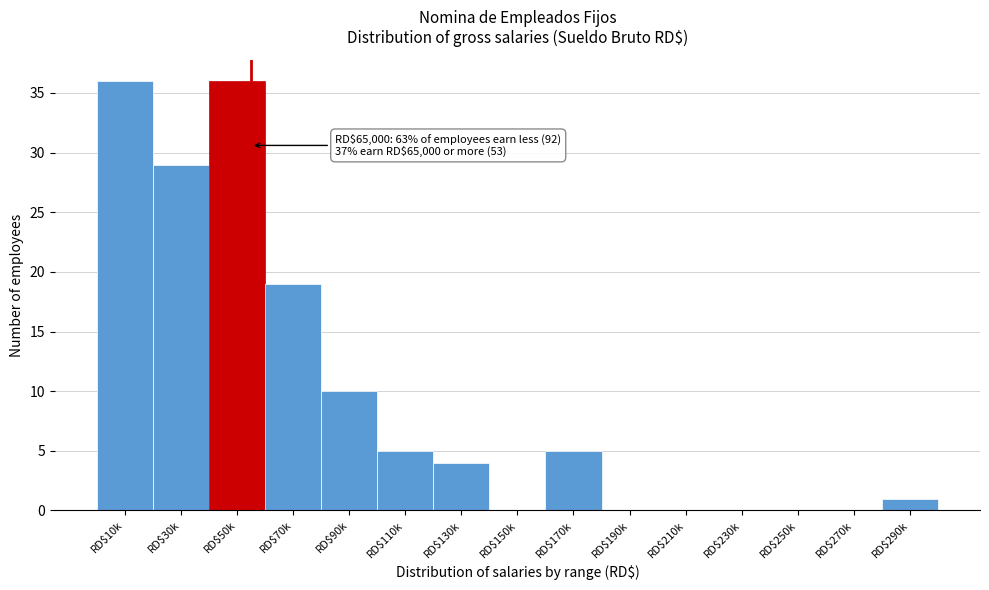

Is it true that the value at RD$30k is 29?

True